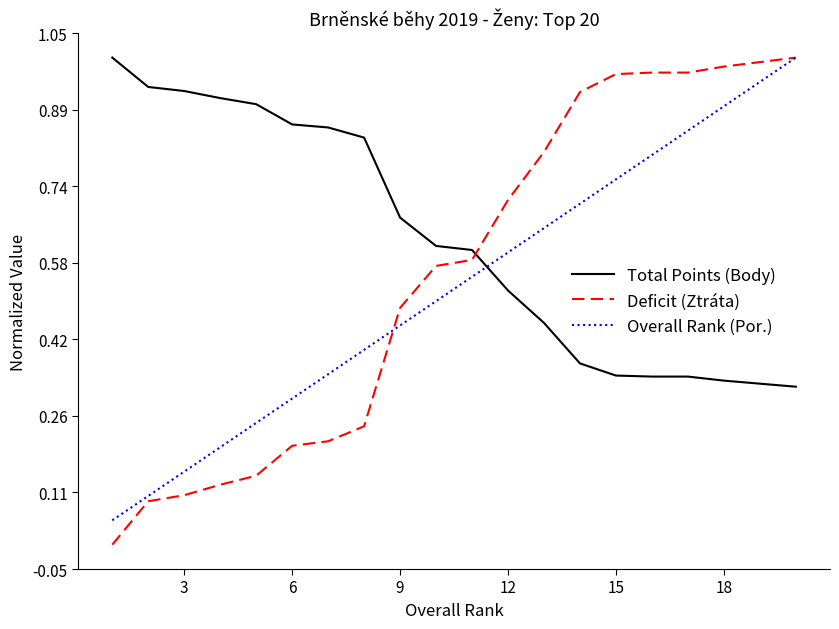

Which series has the widest spread of values?

Deficit (Ztráta)